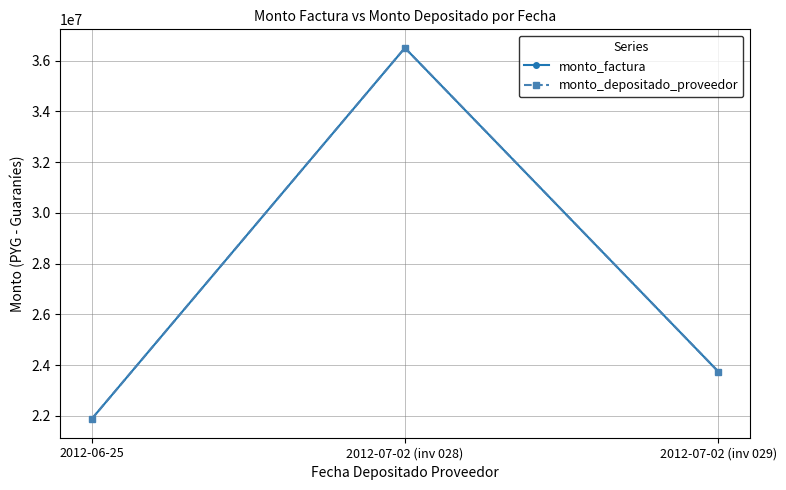

At which label does monto_factura first exceed 23750000?

2012-07-02 (inv 028)